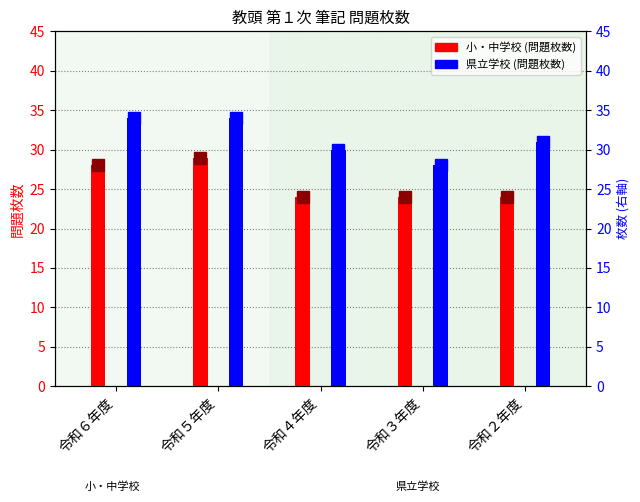

At which category is the sum across all series the highest?

令和５年度